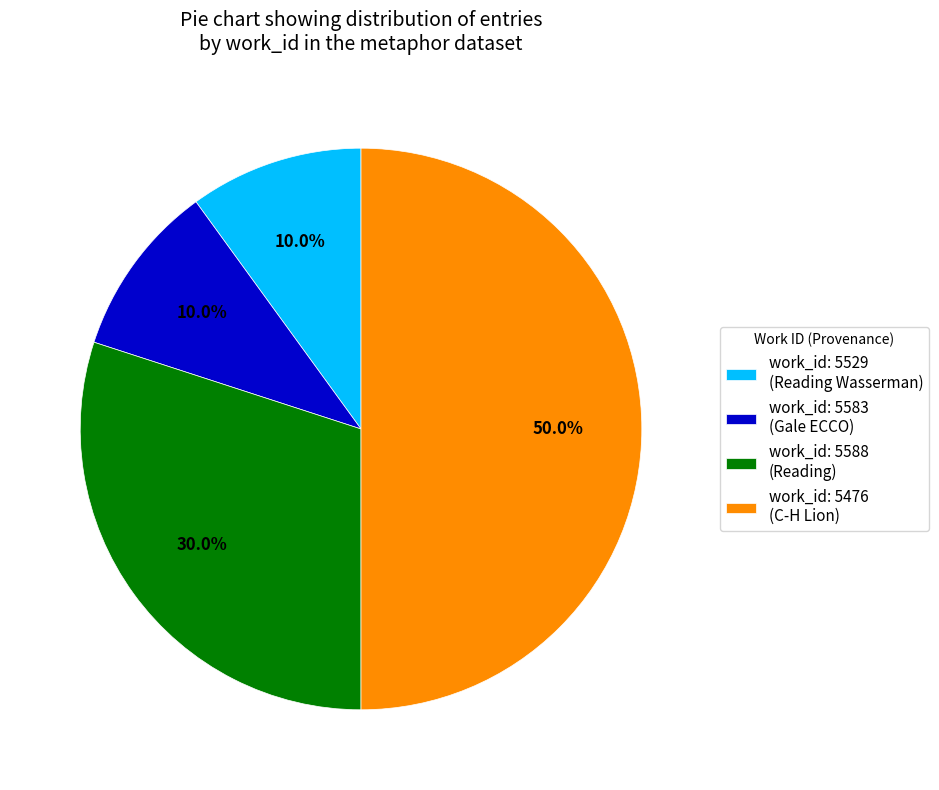

Between work_id: 5588 (Reading) and work_id: 5583 (Gale ECCO), which is larger?

work_id: 5588 (Reading)